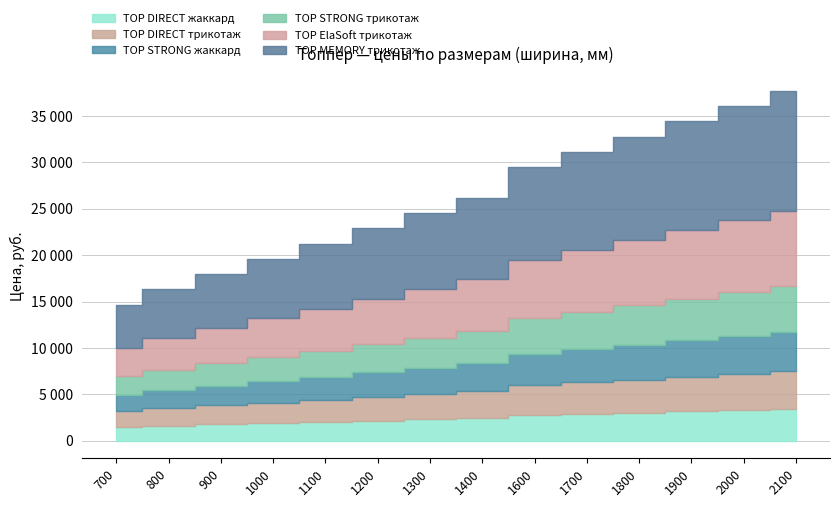

How many values in the TOP STRONG трикотаж series are below 3444?

7